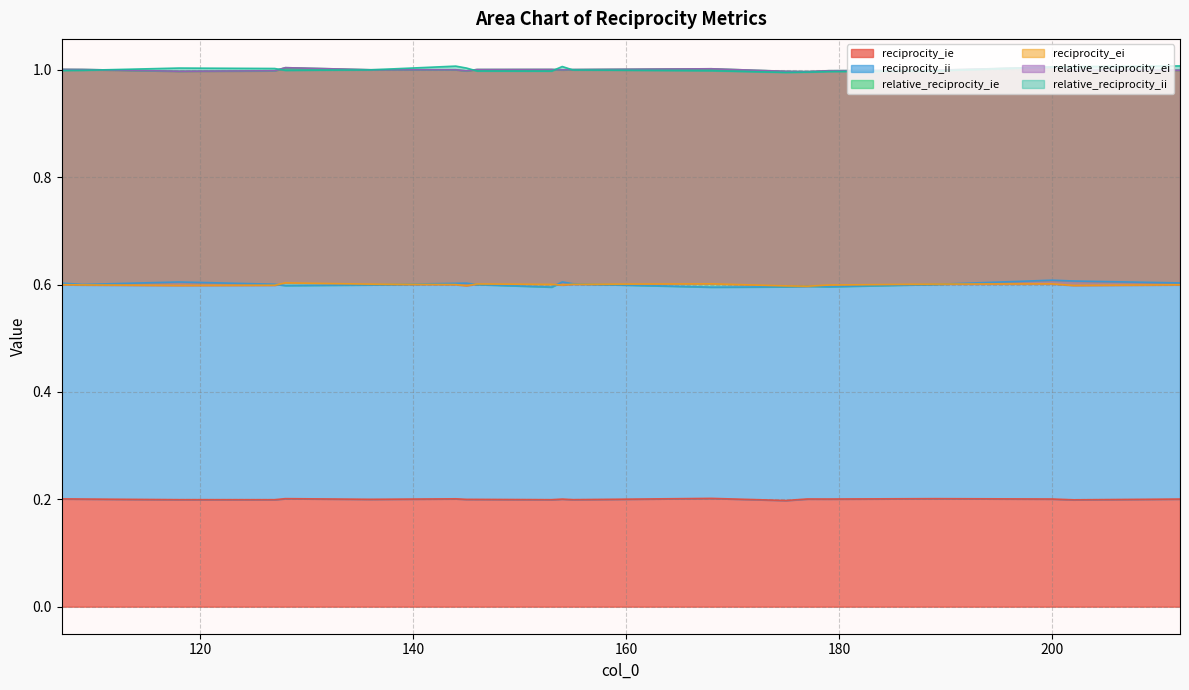

Which has a higher value, 128 or 153?

128